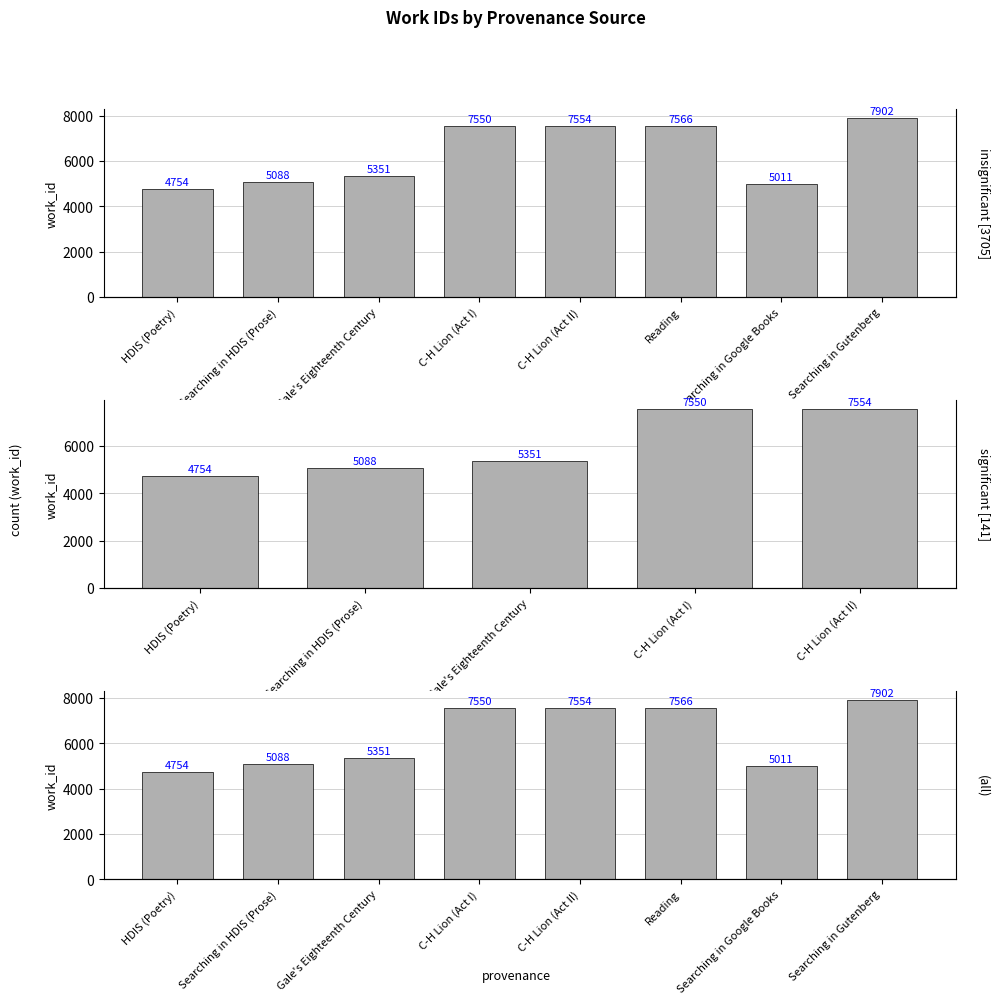

How many data points does each series have?

8